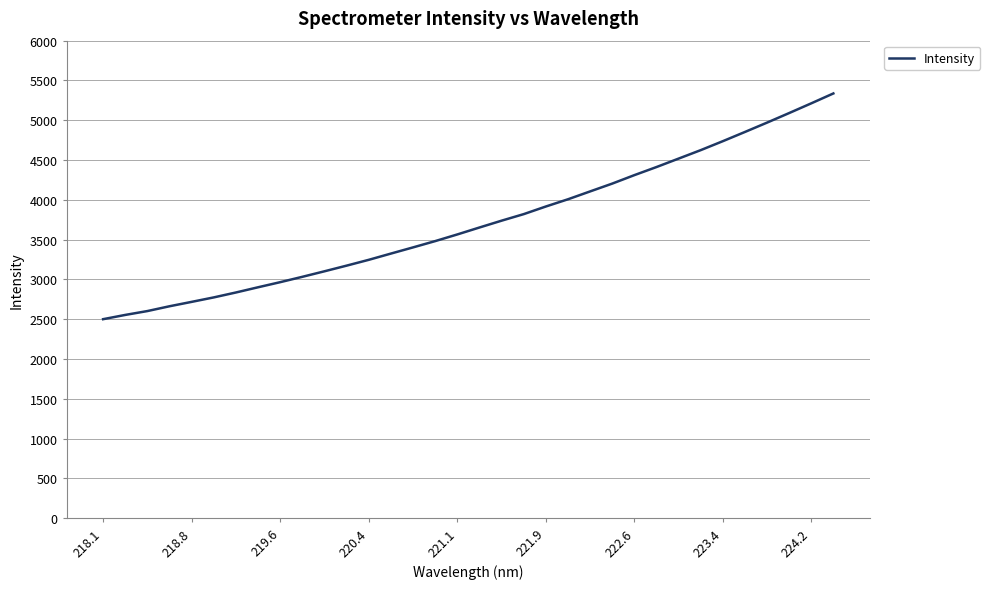

Is this an area chart (filled region under the line)?

No